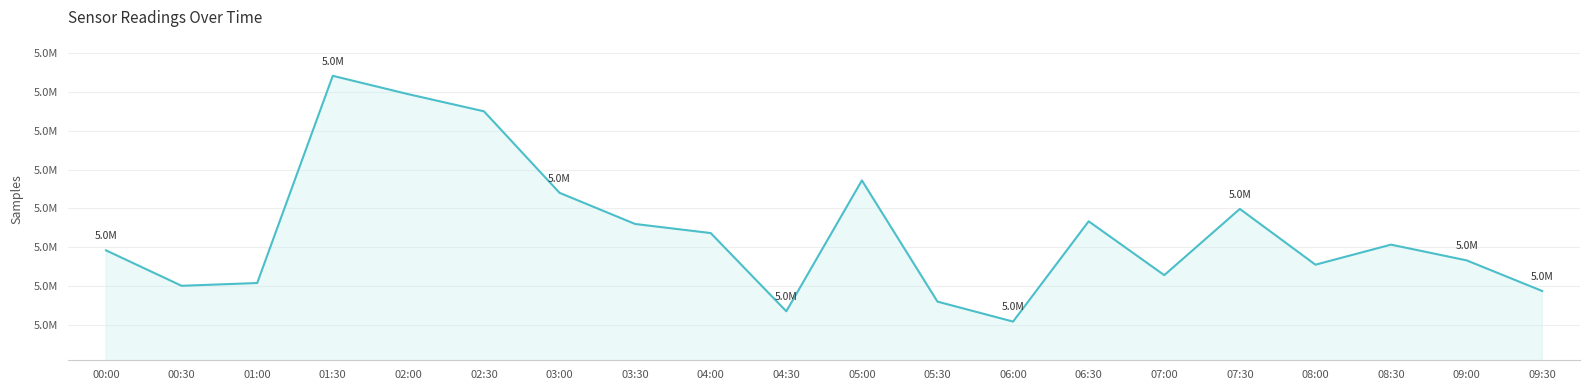

How many points are higher than both their immediate neighbors (excluding endpoints)?

5